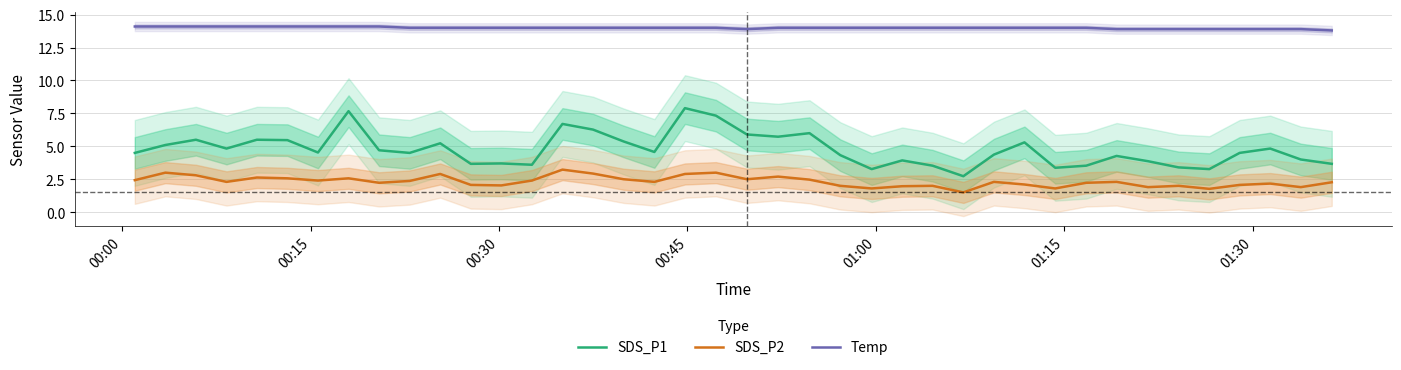

Does the chart display data point markers on the line(s)?

No